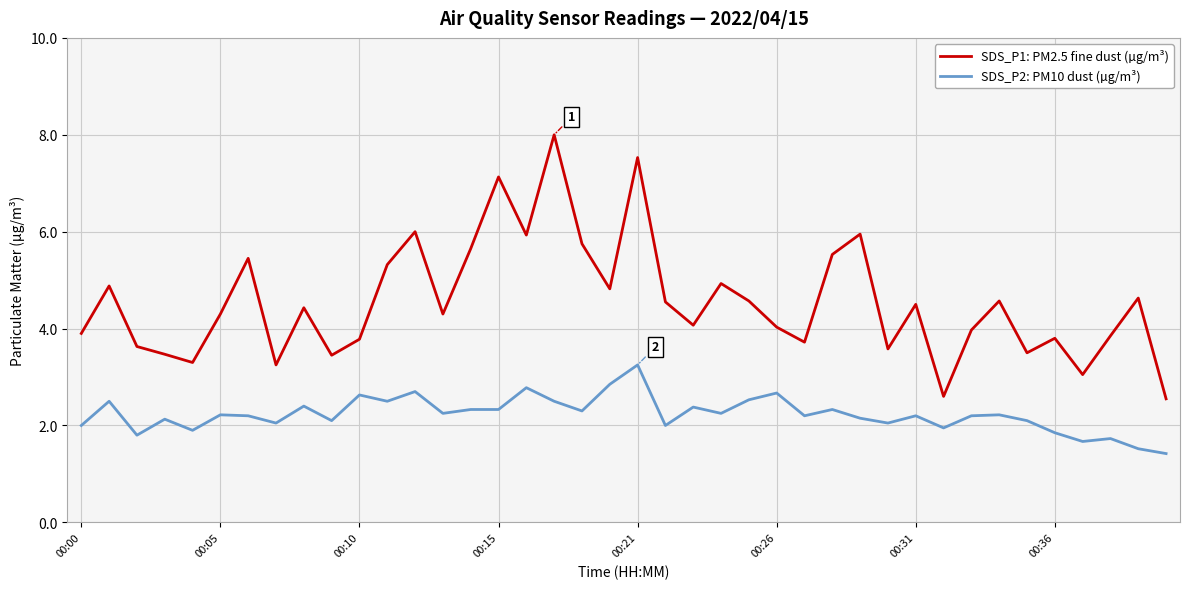

What is the smallest value displayed?

1.4